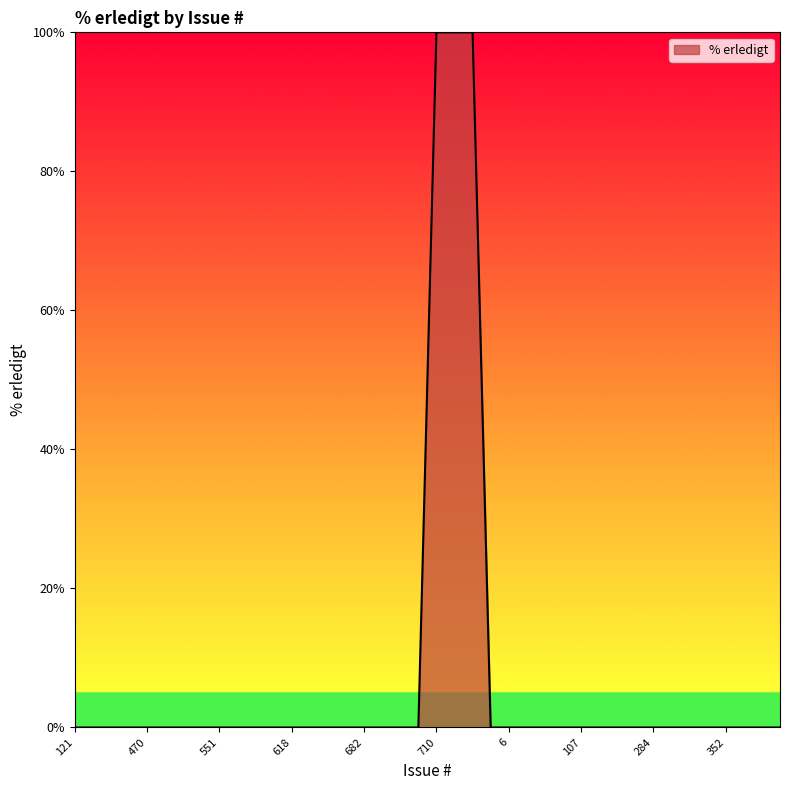

What is the maximum value shown in the chart?

100